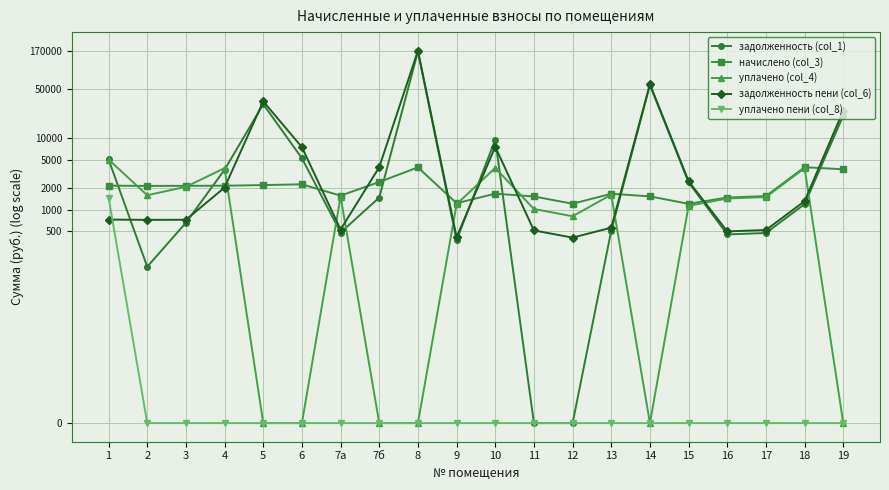

The задолженность (col_1) series shows 1.5 at 17. True or false?

False